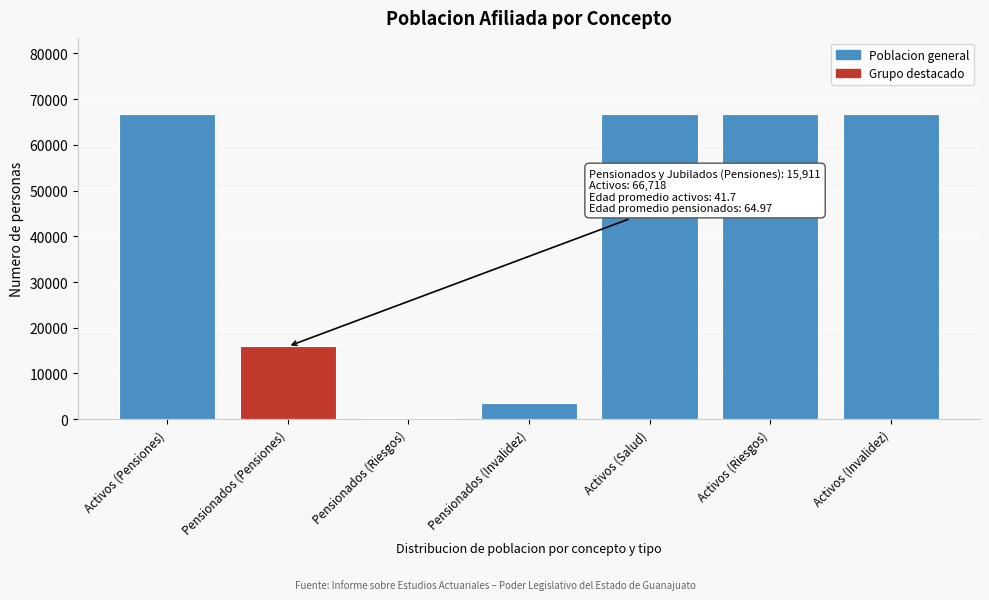

Reading right to left, list all the values displayed in this chart.

66718	66718	66718	3566	300	15911	66718